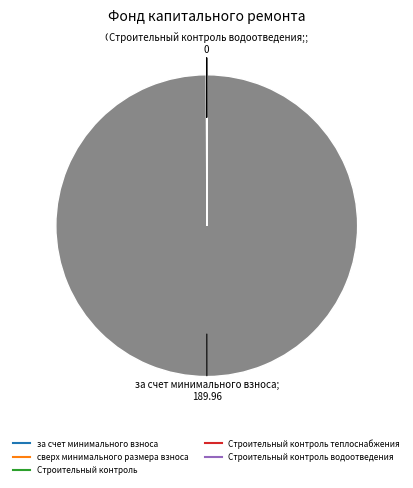

Rank the categories by value from lowest to highest.

сверх минимального размера взноса, Строительный контроль, Строительный контроль теплоснабжения, Строительный контроль водоотведения, за счет минимального взноса